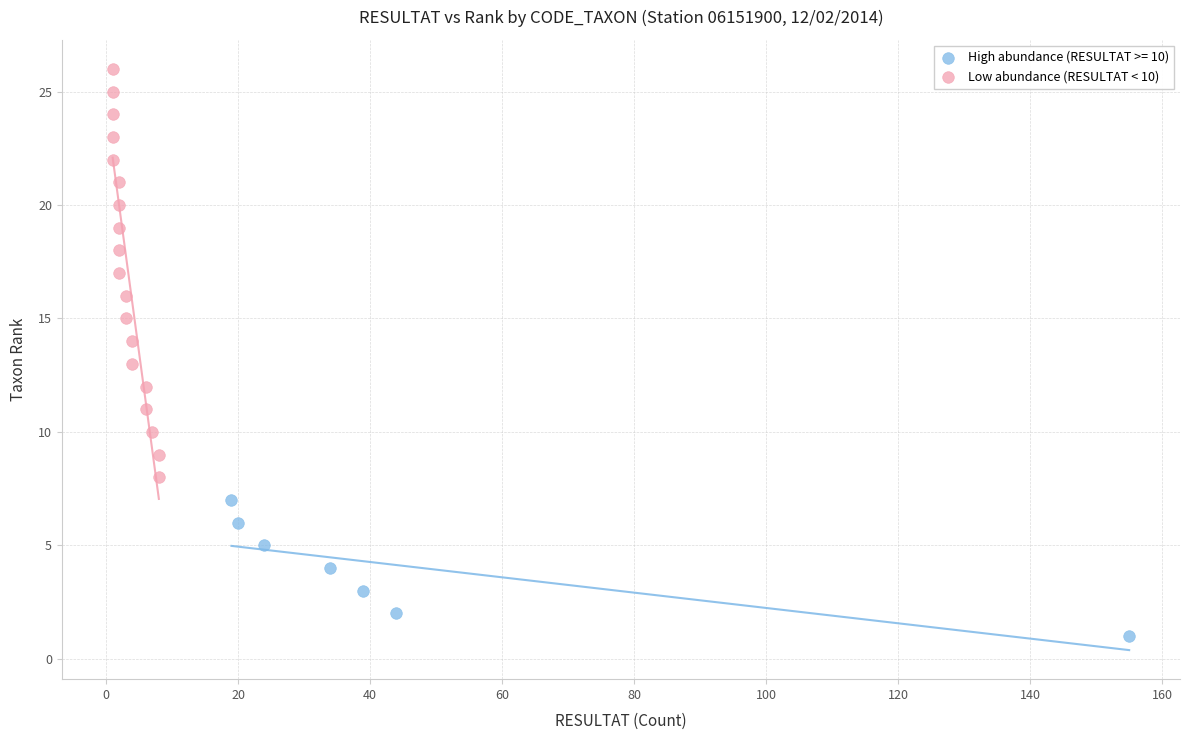

Which series contains the lowest Y value?

High abundance (RESULTAT >= 10)